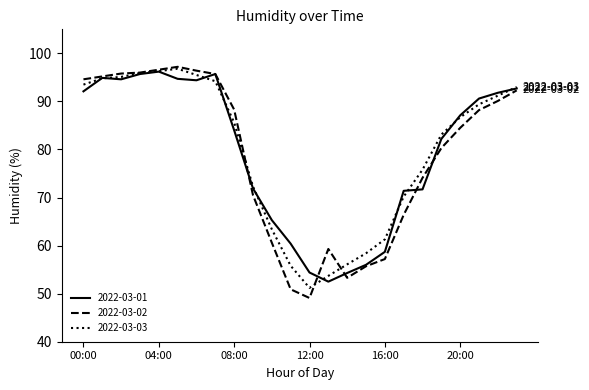

What is the greatest value displayed?

97.2